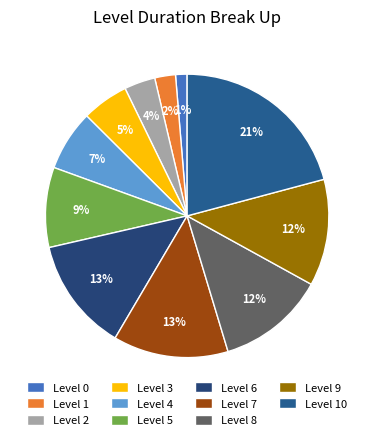

True or false: Level 6 accounts for 2% of the total.

False